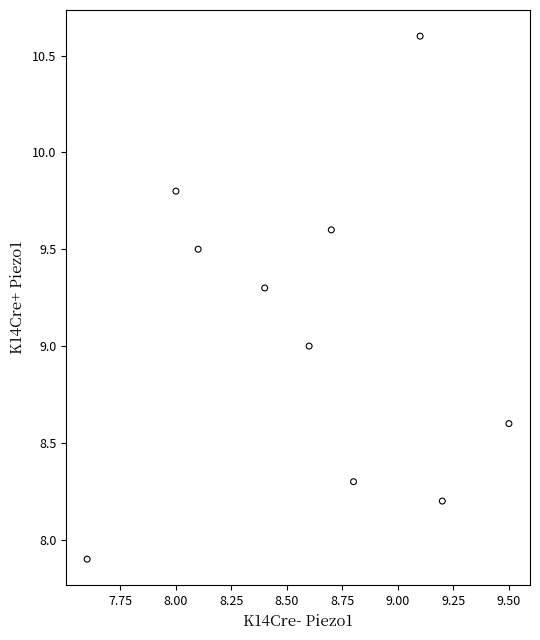

What is the range of Y values (max minus min)?

2.7